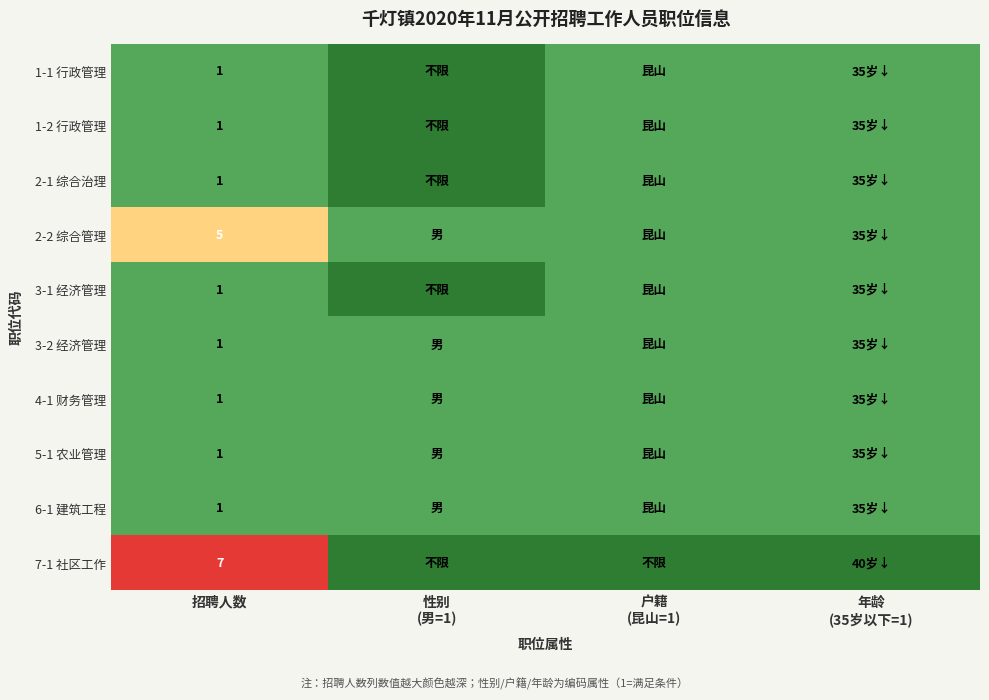

The 3-2 经济管理 series shows 1 at 招聘人数. True or false?

True